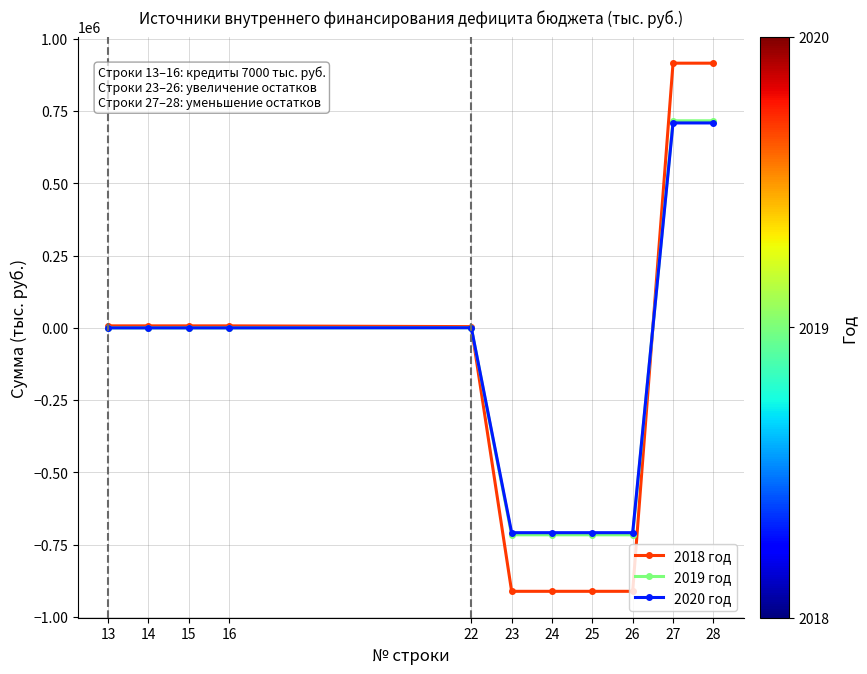

What are all the series names shown in the legend?

2018 год, 2019 год, 2020 год